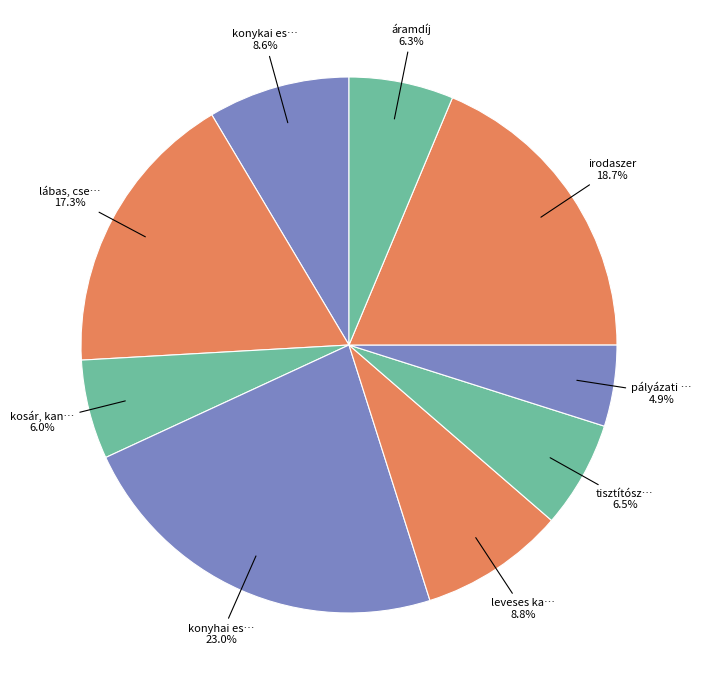

How many slices are in this pie chart?

9